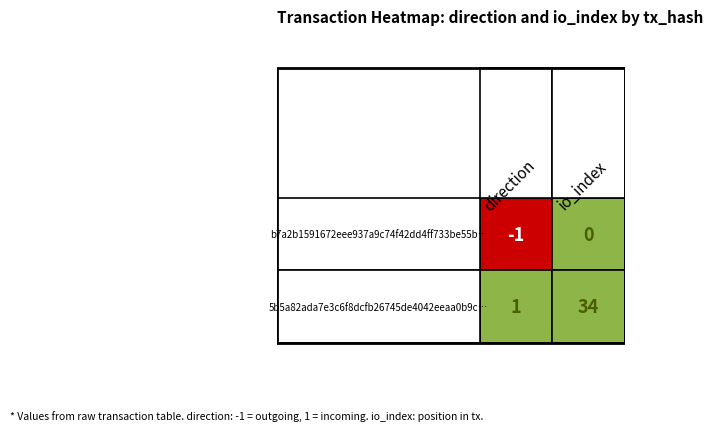

Rank the series at io_index from lowest to highest value.

b7a2b1591672eee937a9c74f42dd4ff733be55b, 5b5a82ada7e3c6f8dcfb26745de4042eeaa0b9c